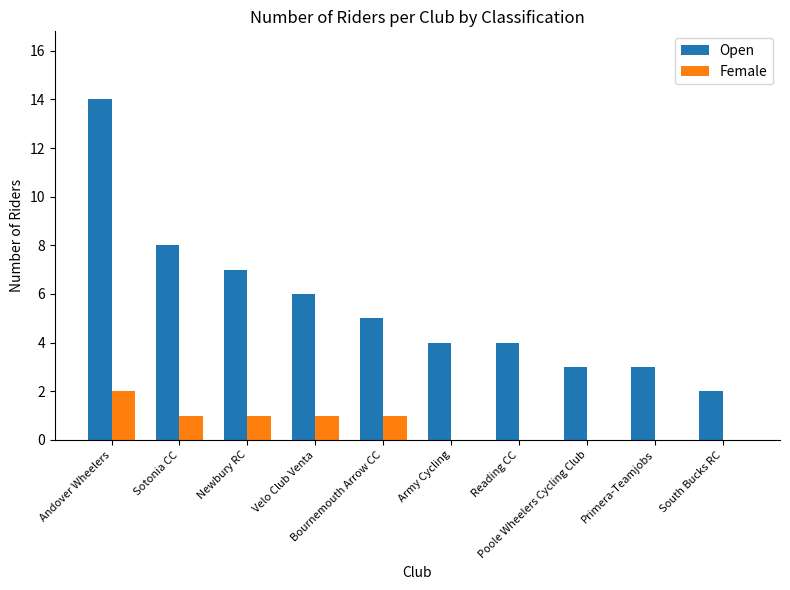

True or false: Female has a value of 1 at Army Cycling.

False